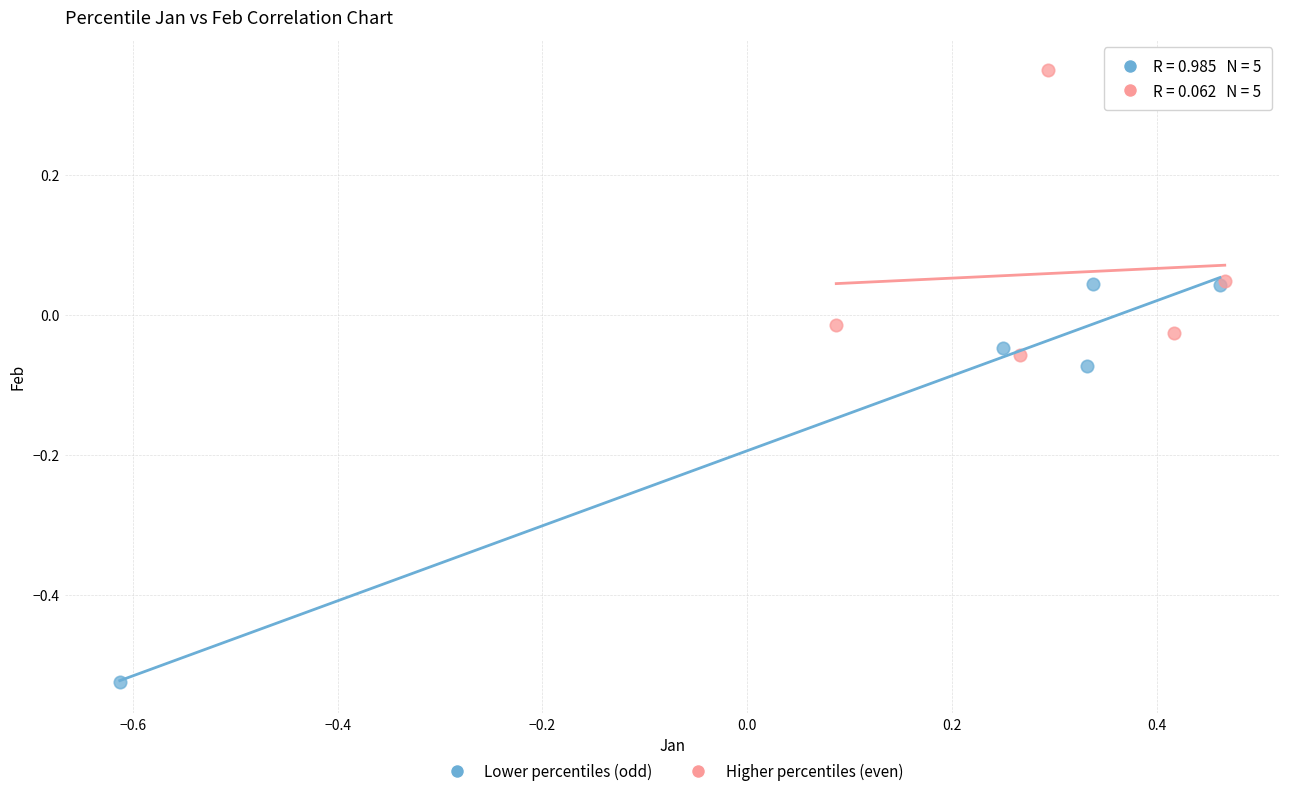

Which series has the widest spread of Y values?

Lower percentiles (odd)